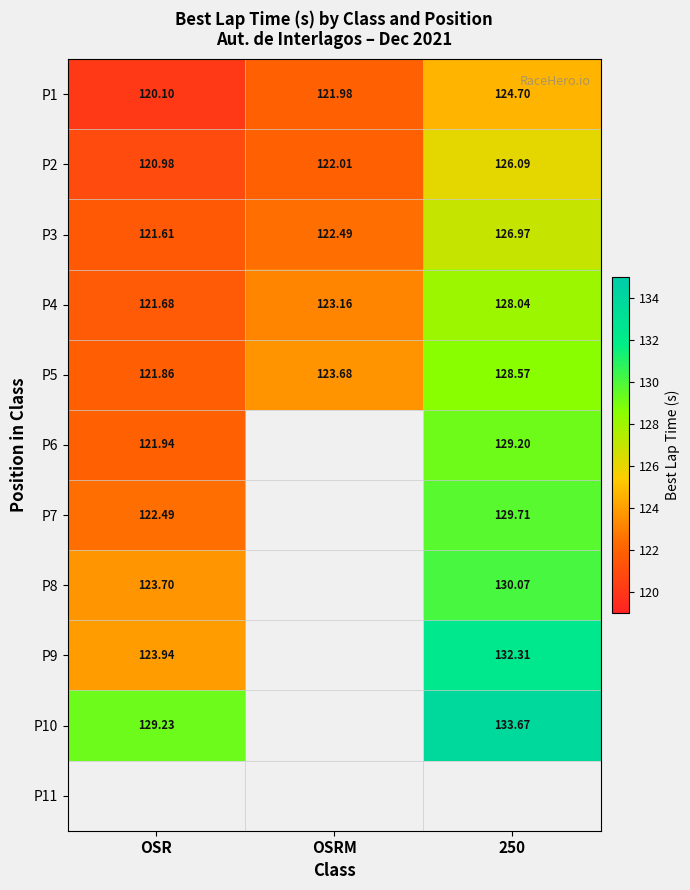

At which label is P1 closest to 122?

OSRM